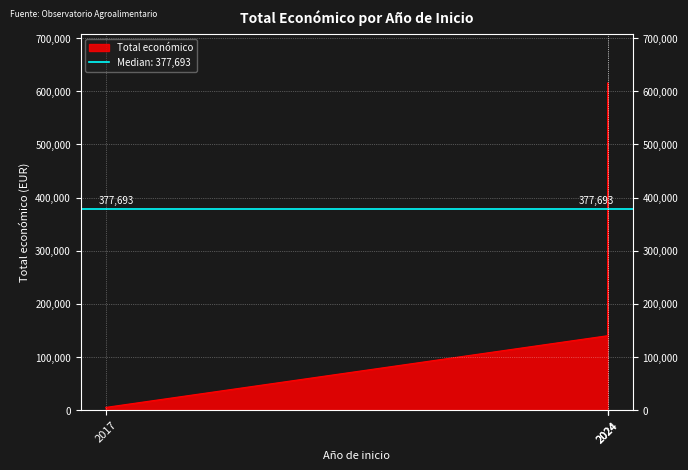

What is the approximate value at 2024?

615375